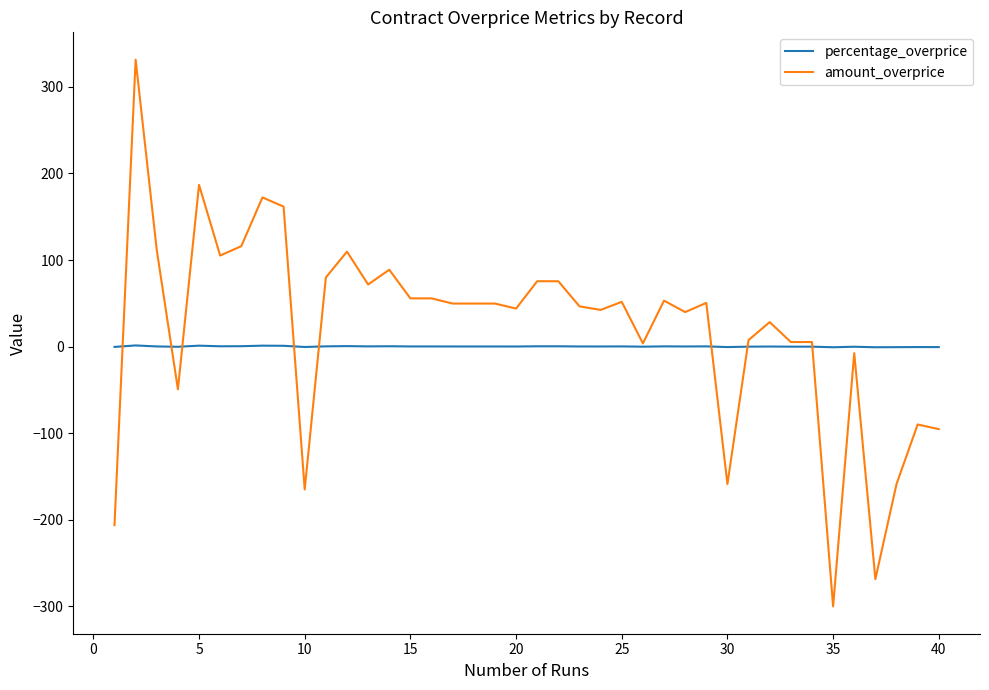

Which series has the widest spread of values?

amount_overprice